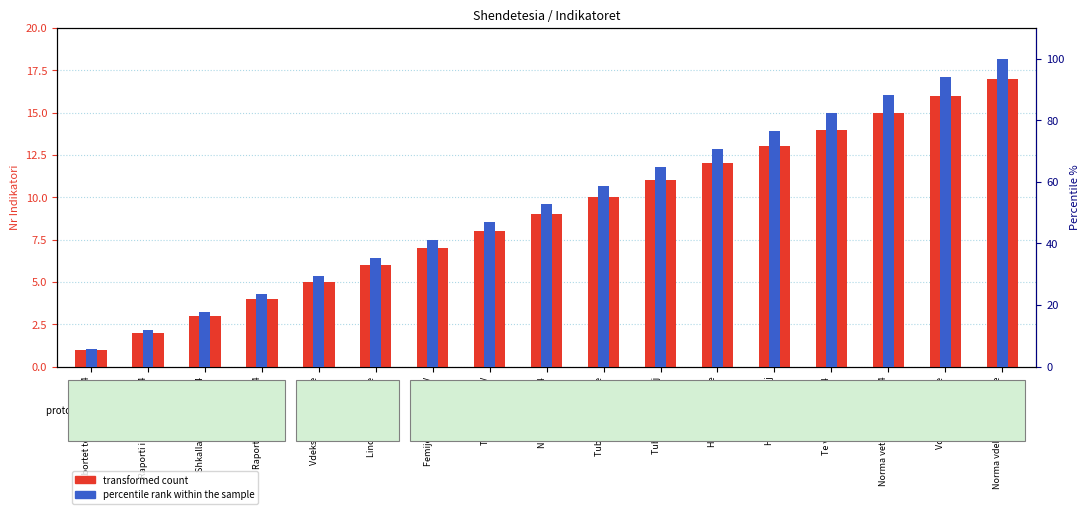

The value of percentile rank within the sample at Abortet tek femrat 15-24 is 9.3. True or false?

False